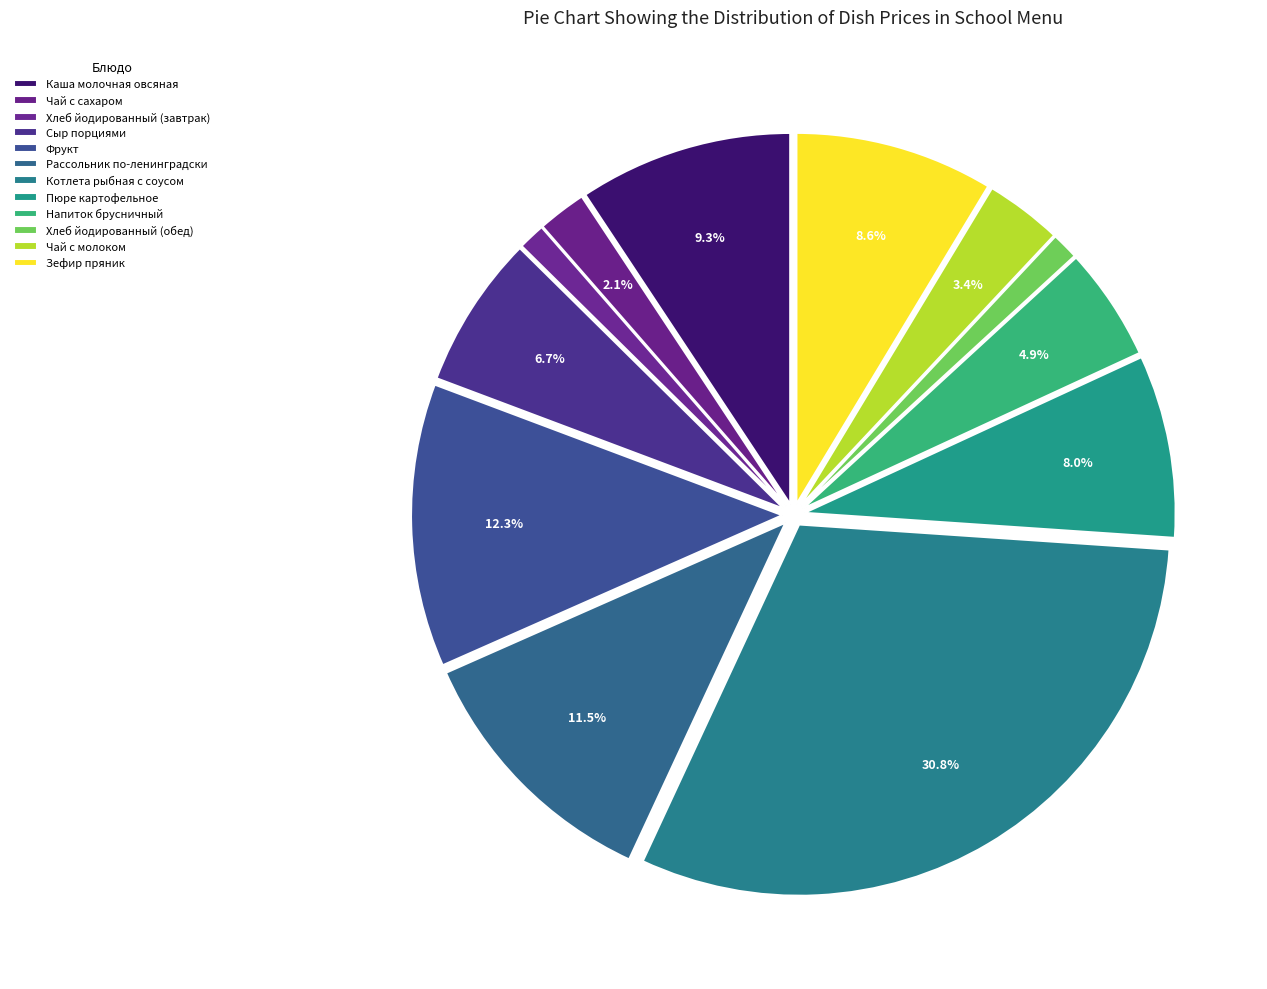

How many slices are in this pie chart?

12